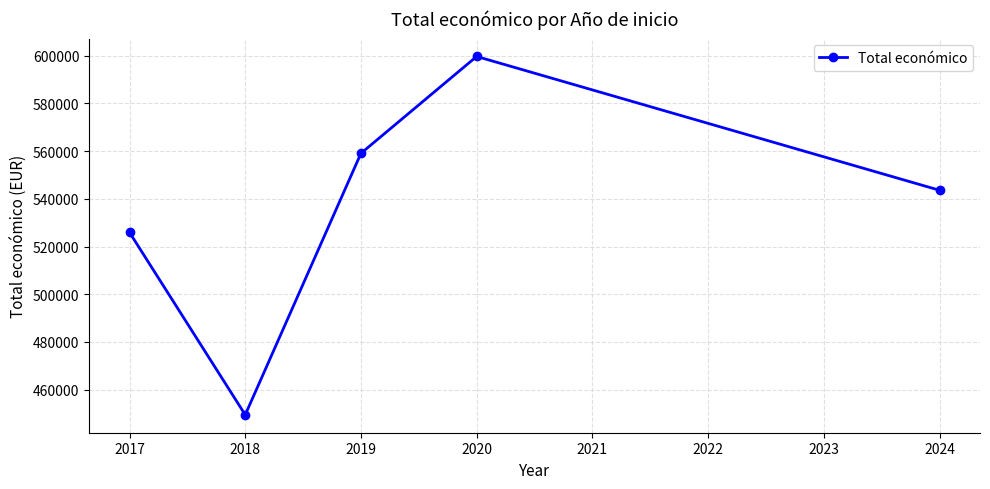

How many data points are less than 543581?

2